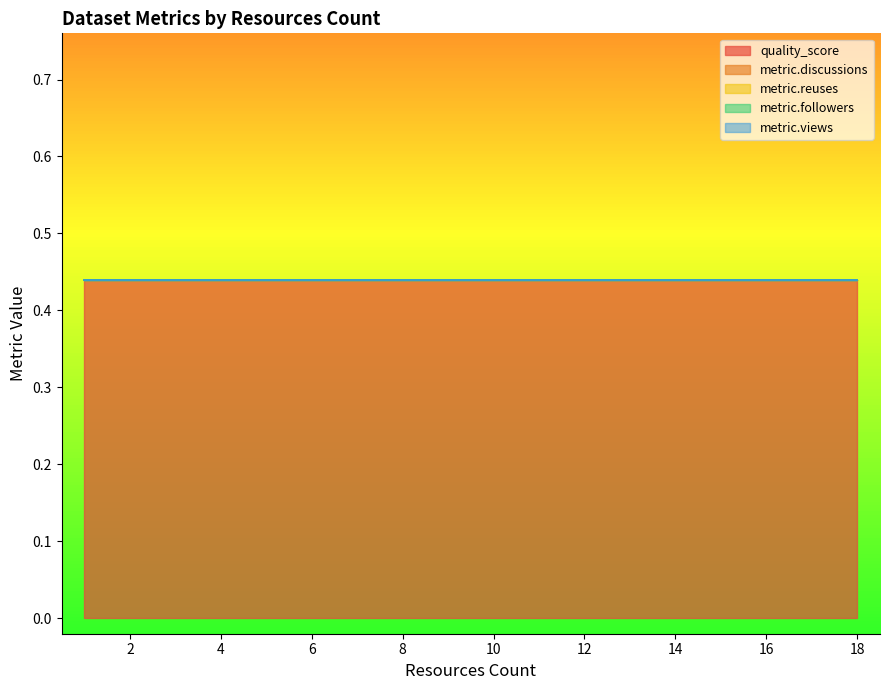

Count the number of data series in this chart.

5